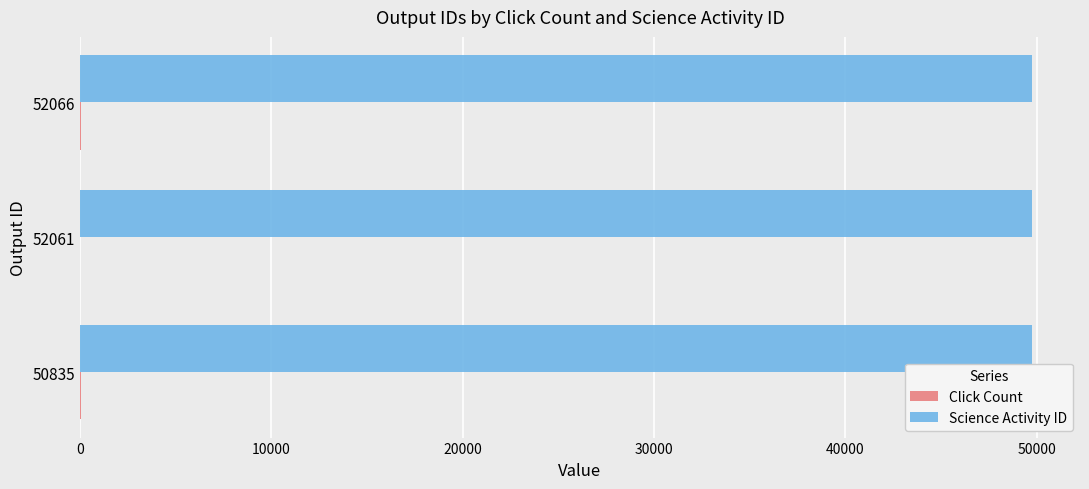

What is the maximum value shown in the chart?

49781